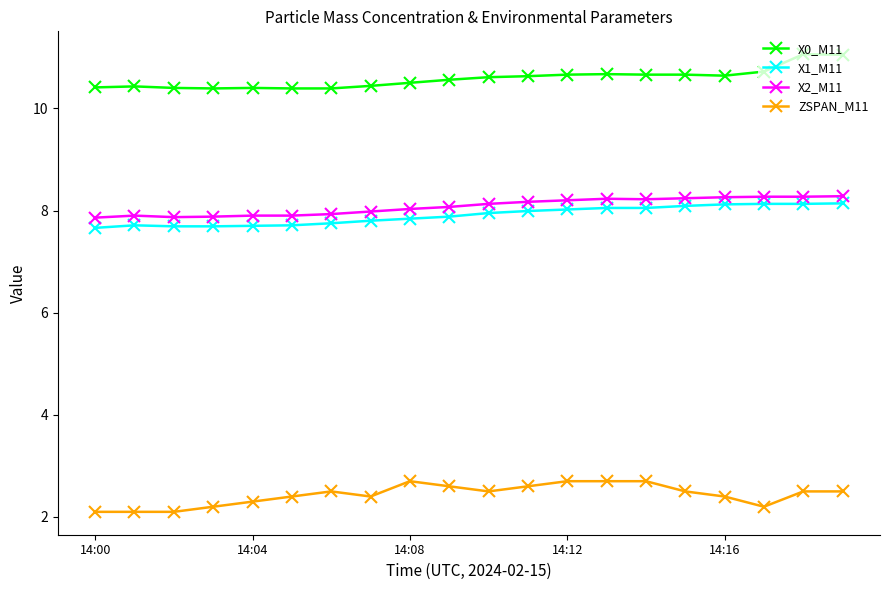

What is the value of the X0_M11 point at the 11th from the left?

10.6